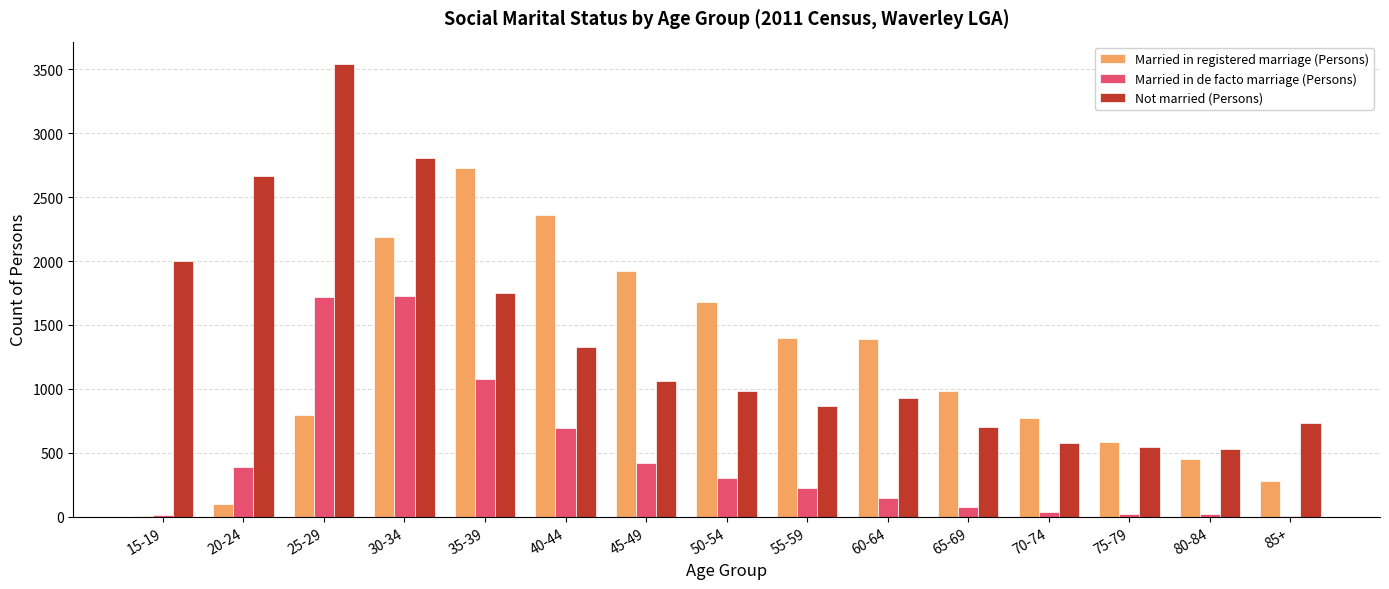

What is the total value across all series at 50-54?

2967